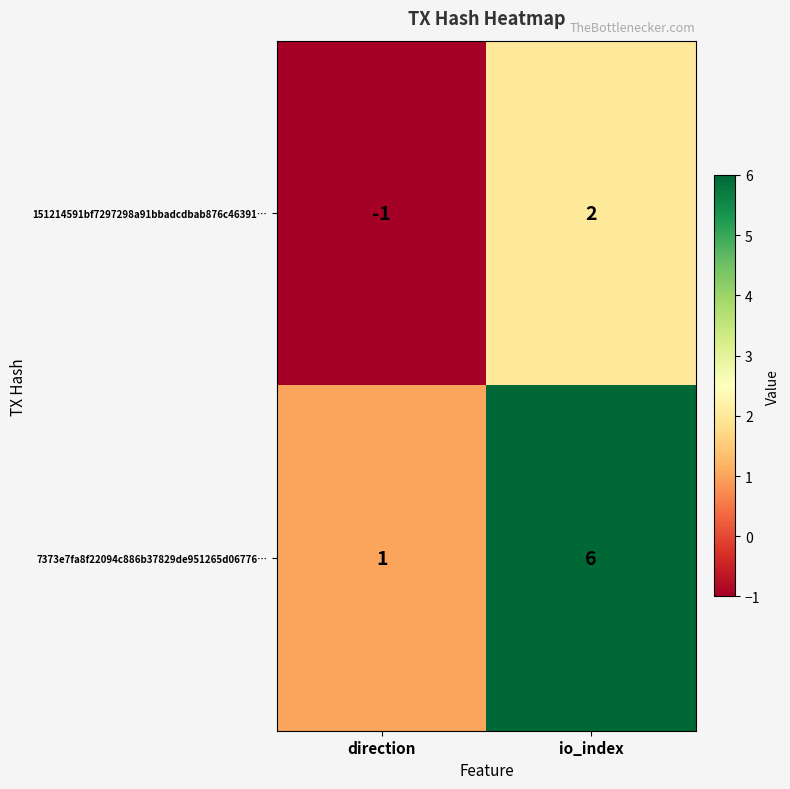

True or false: 7373e7fa8f22094c886b37829de951265d06776… has a value of 6 at io_index.

True